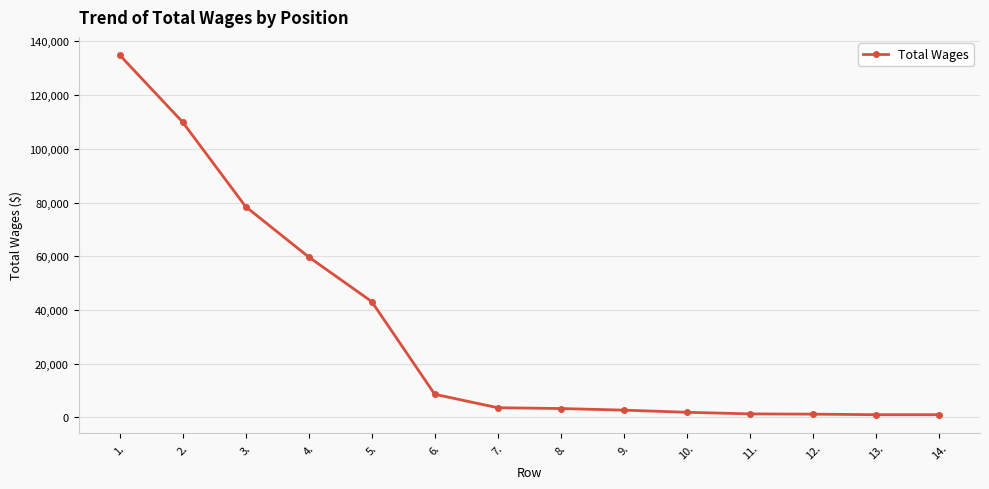

What is the sum of all values?

451024